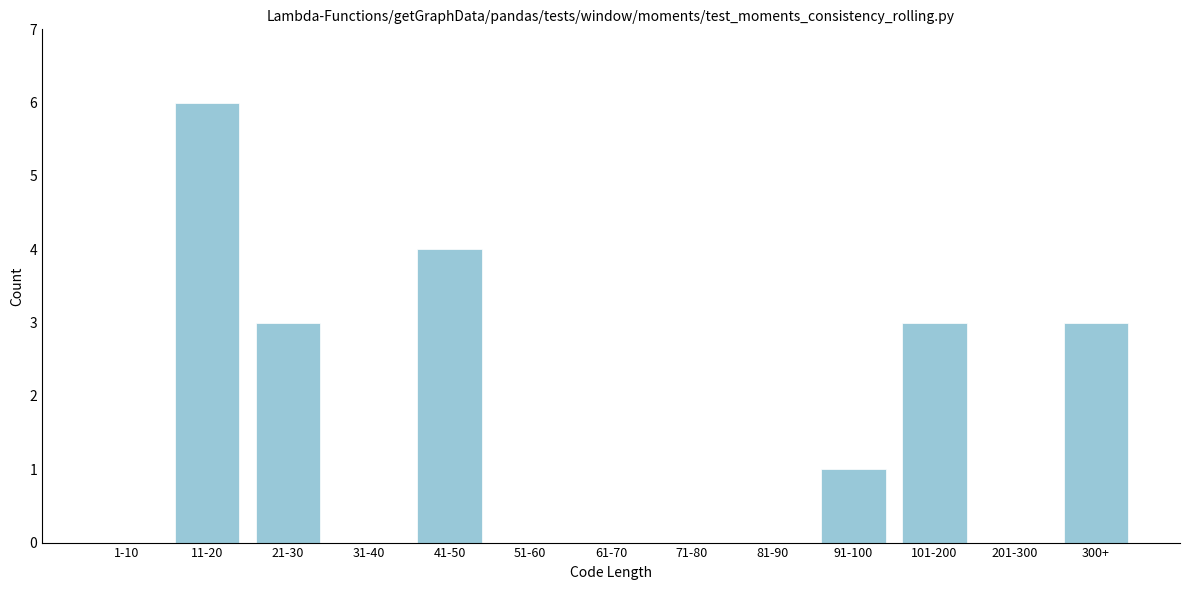

Reading right to left, what are all the values shown in this chart?

300+=3	201-300=0	101-200=3	91-100=1	81-90=0	71-80=0	61-70=0	51-60=0	41-50=4	31-40=0	21-30=3	11-20=6	1-10=0